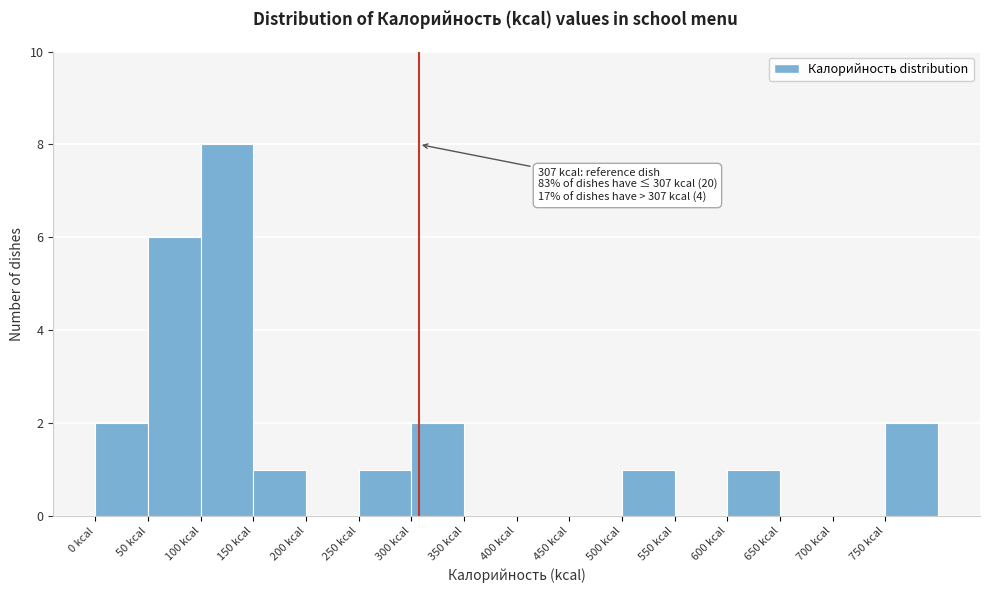

Which range on the x-axis has the tallest bar?

100 to 150